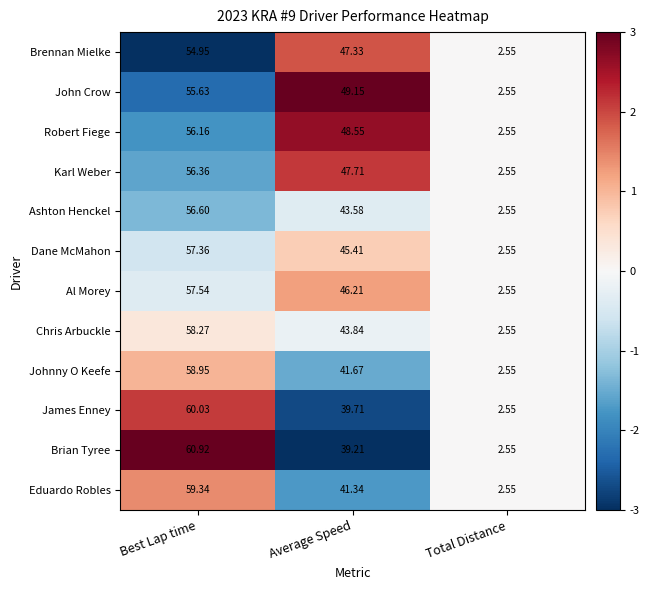

Where is John Crow nearest to the value 29?

Average Speed